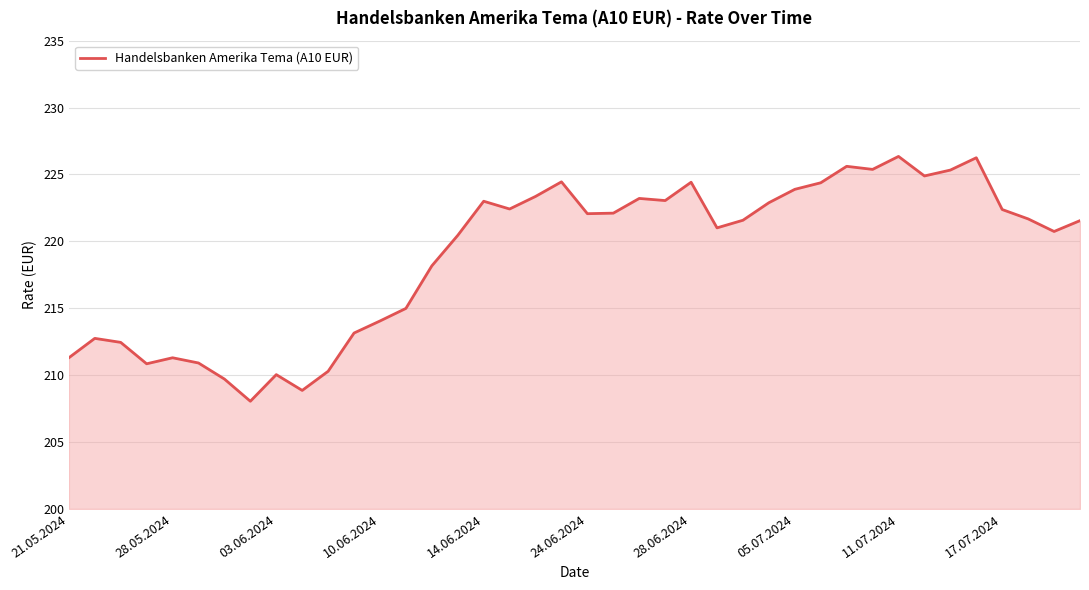

What is the minimum value shown in the chart?

208.1